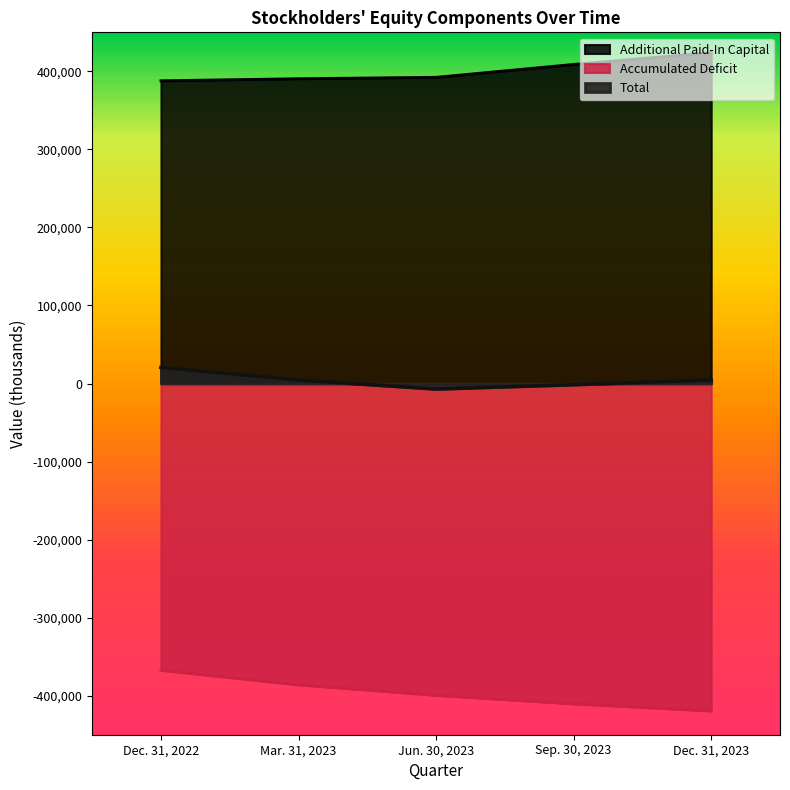

What is the maximum value for Accumulated Deficit?

-367420